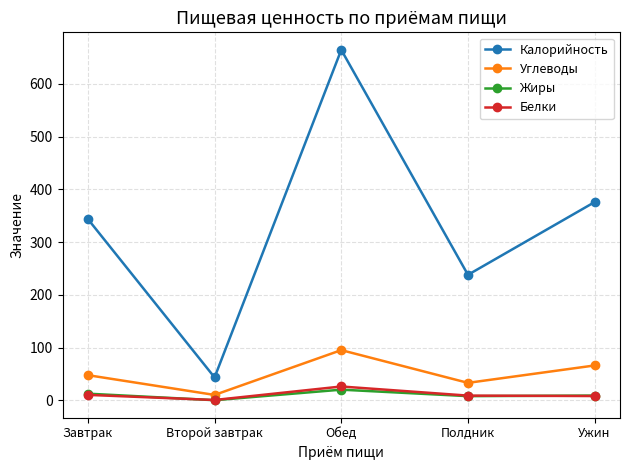

Is the value of Белки at Завтрак greater than the value of Углеводы at Завтрак?

No